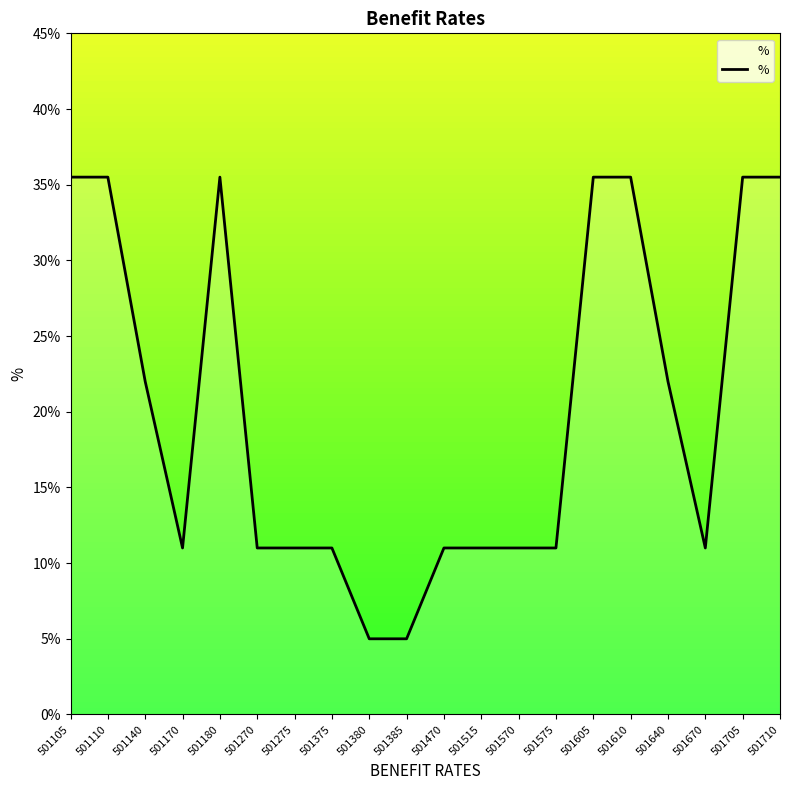

True or false: the data has more than 1 interior local peaks.

False